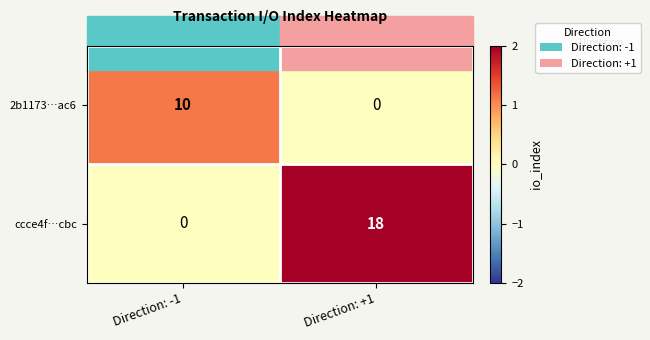

Which category has the highest value in the 2b1173…ac6 series?

Direction: -1